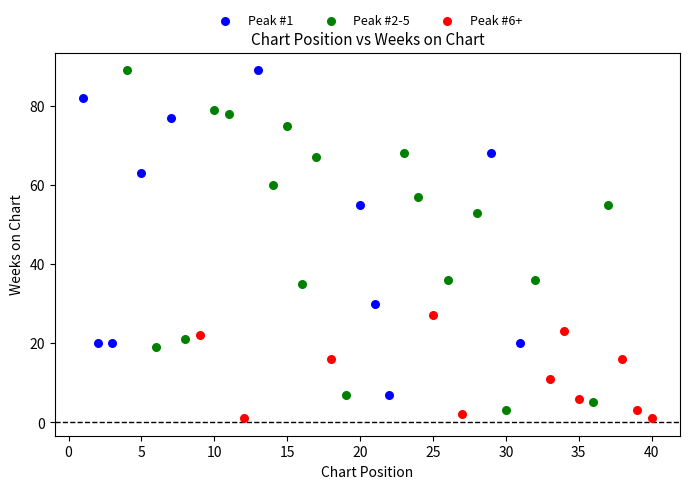

What are all the series names shown in the legend?

Peak #1, Peak #2-5, Peak #6+